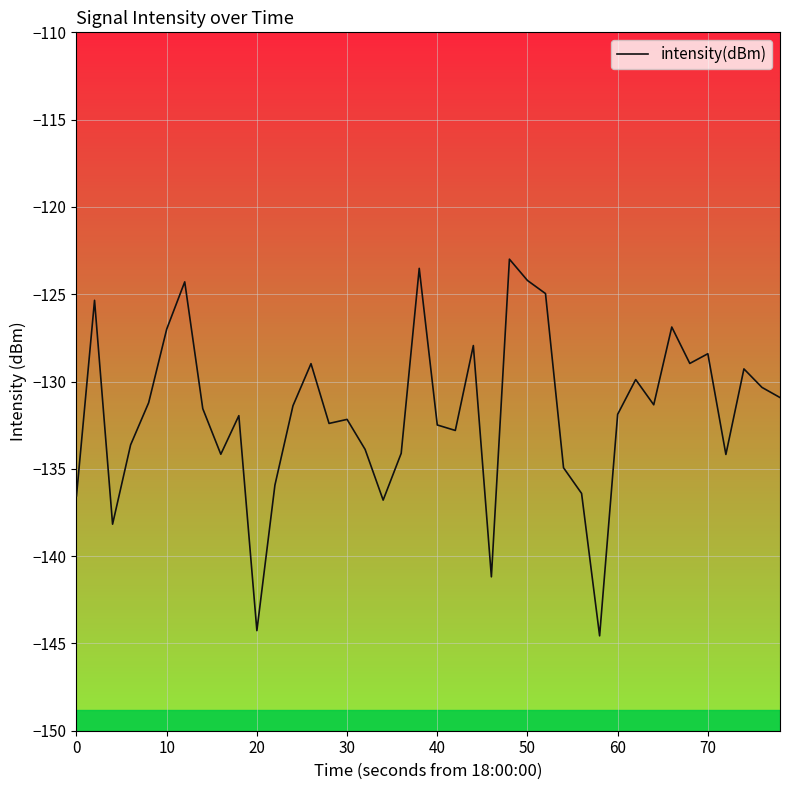

What is the greatest value displayed?

-123.0